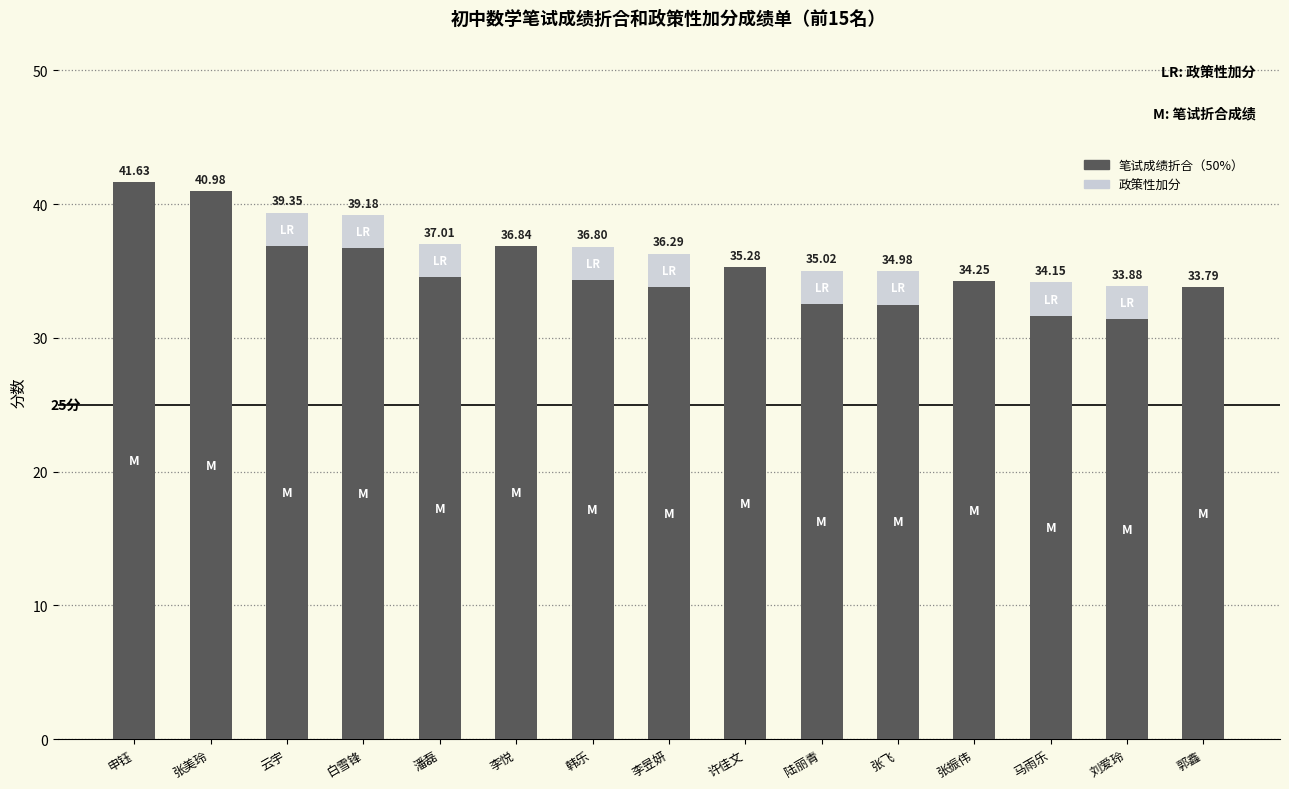

What is the total value across all series at 韩乐?

36.8